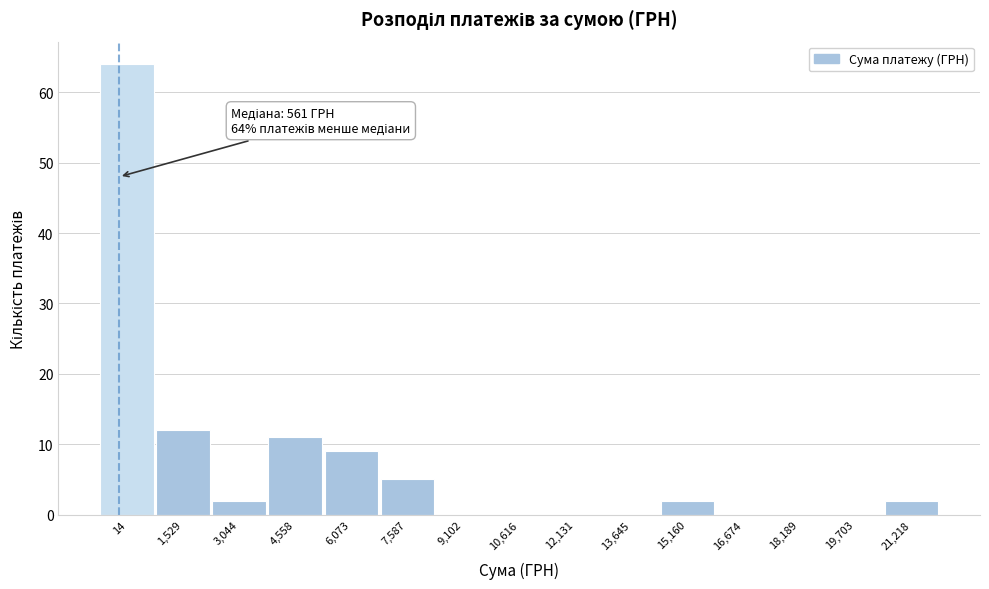

Reading left to right, list all the values displayed in this chart.

14=64	1,529=12	3,044=2	4,558=11	6,073=9	7,587=5	9,102=0	10,616=0	12,131=0	13,645=0	15,160=2	16,674=0	18,189=0	19,703=0	21,218=2